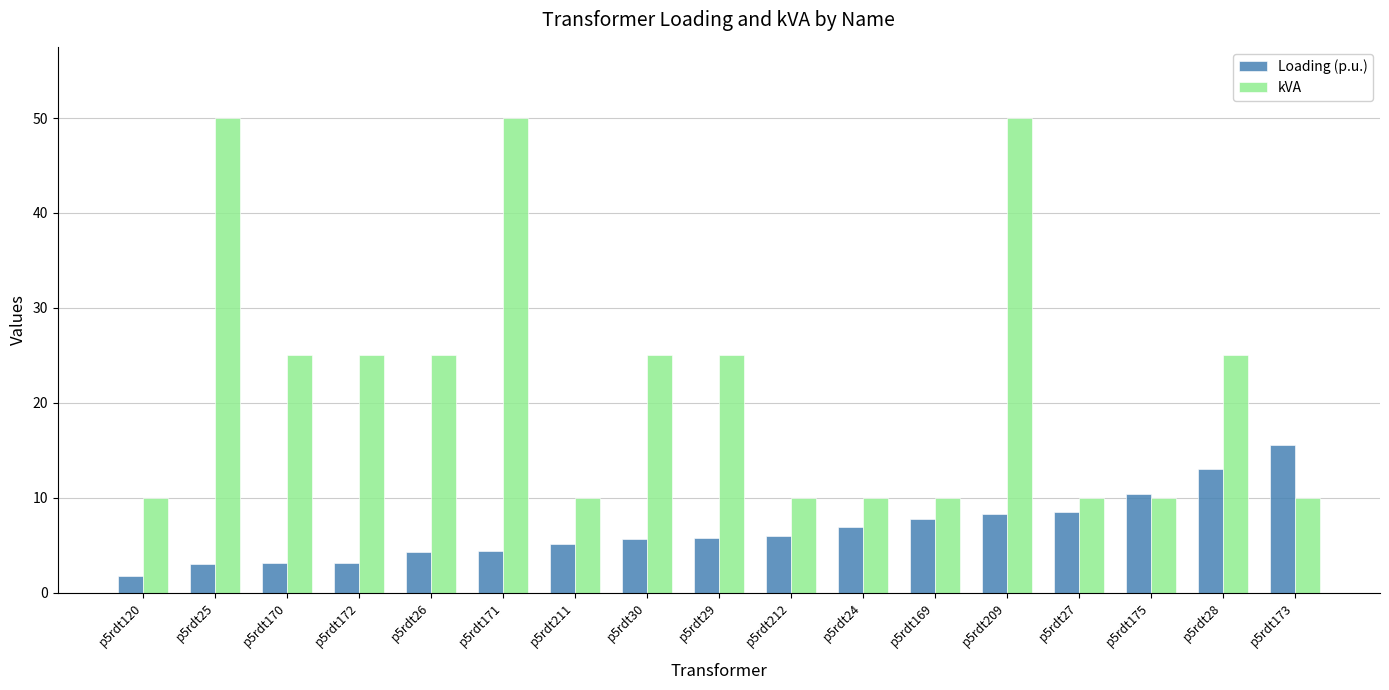

Which series has the largest range (max minus min)?

kVA